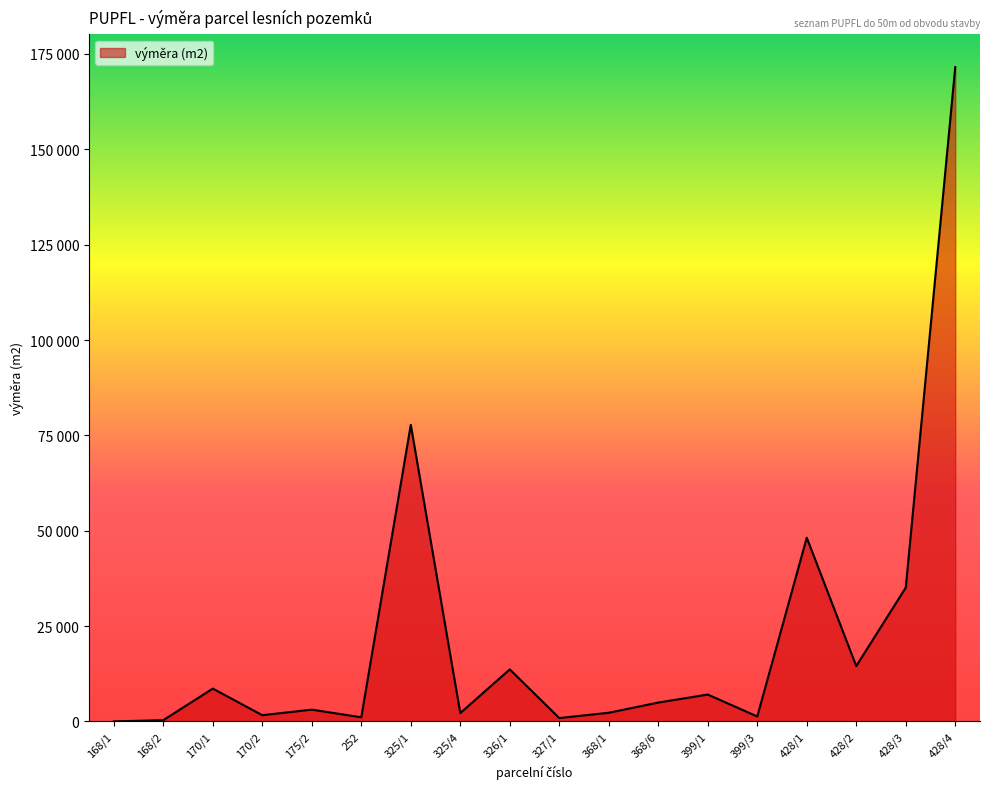

What is the label of the 13th point from the right?

252